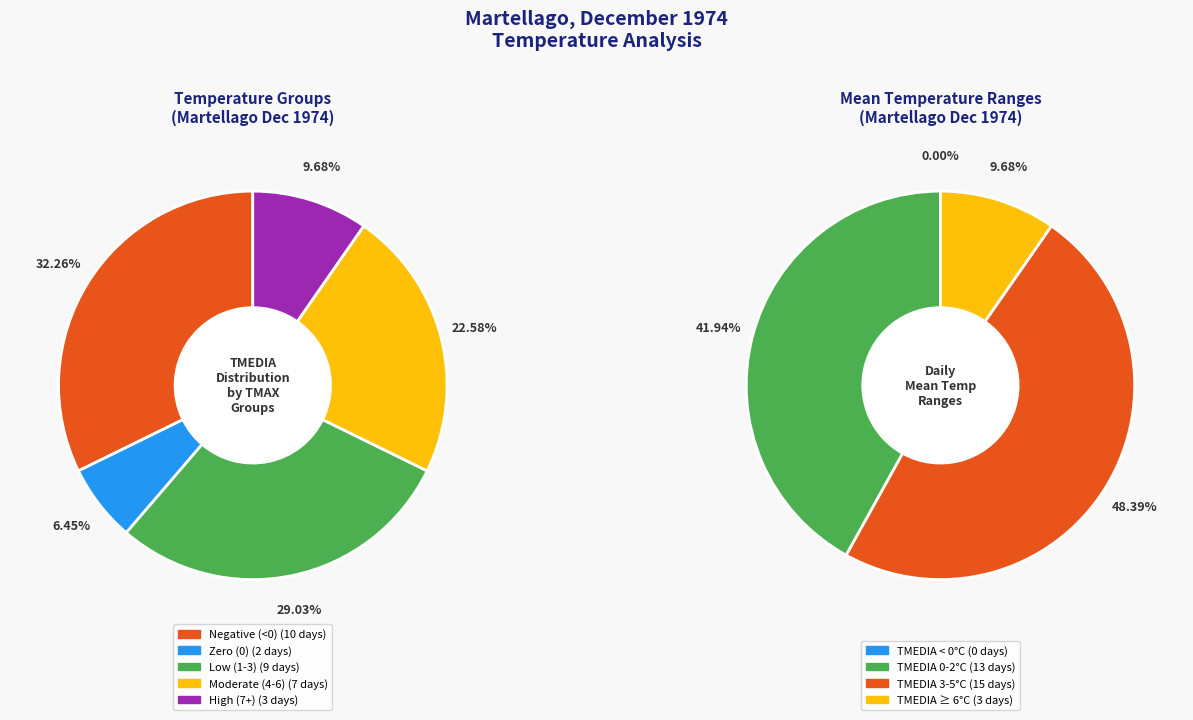

Does -1 account for over 50% of the chart?

No